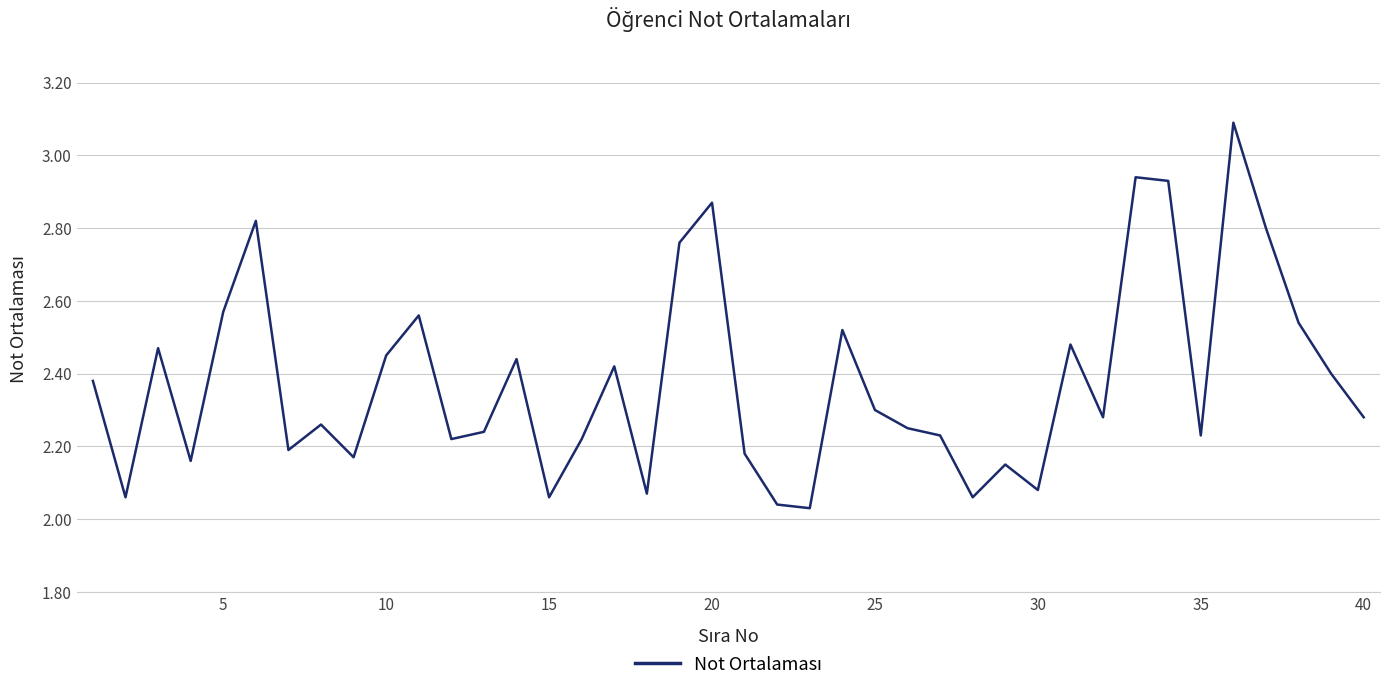

What is the greatest value displayed?

3.1